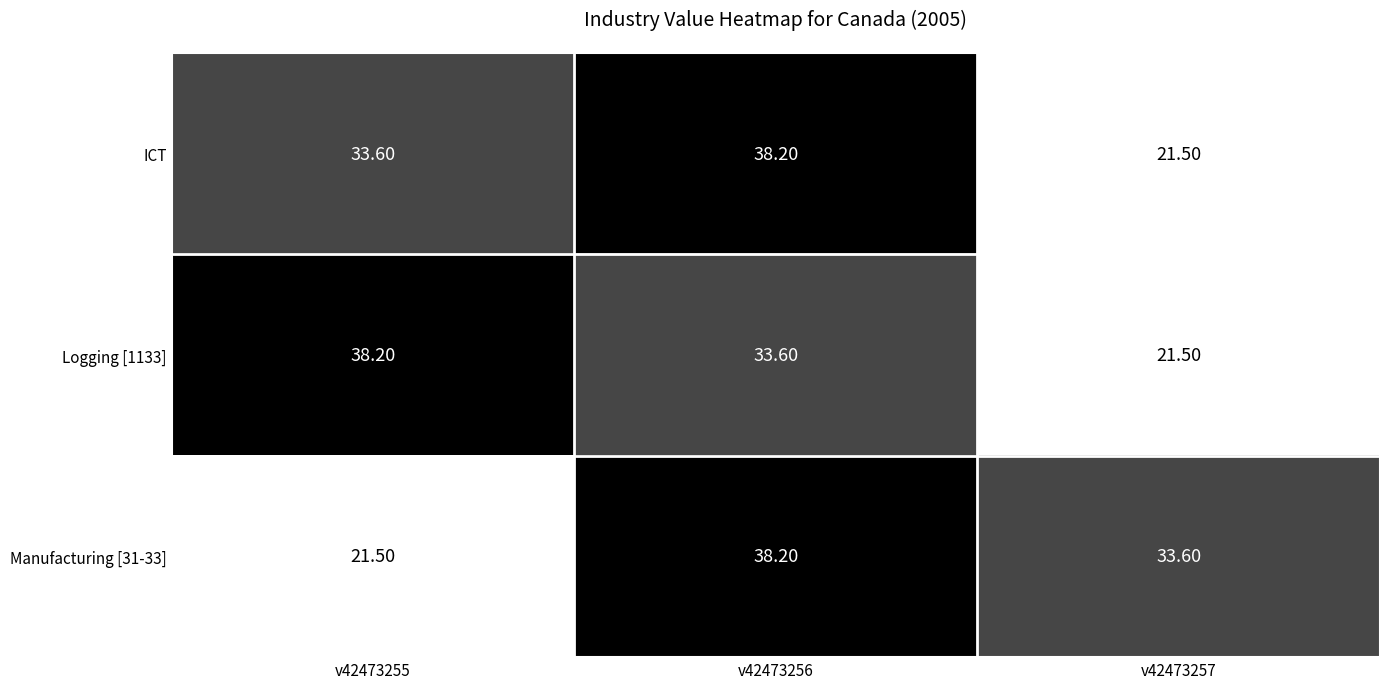

What is the spread (max minus min) of values at v42473257?

12.1